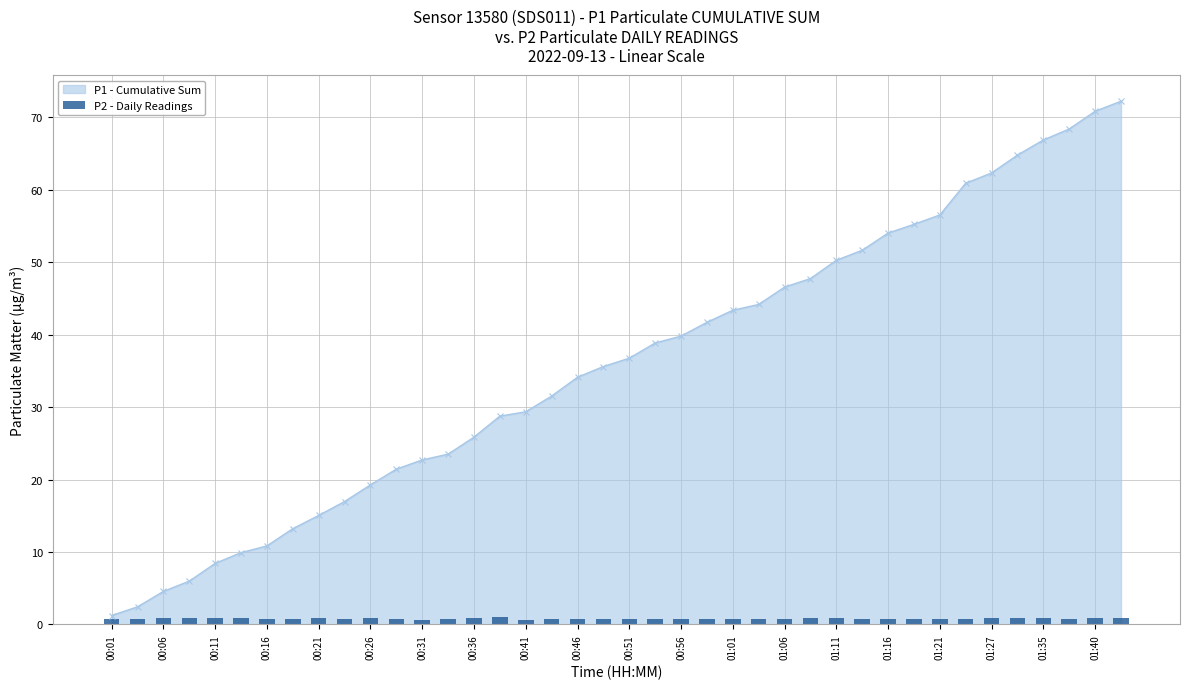

Count the values in the range 0 to 1.

40